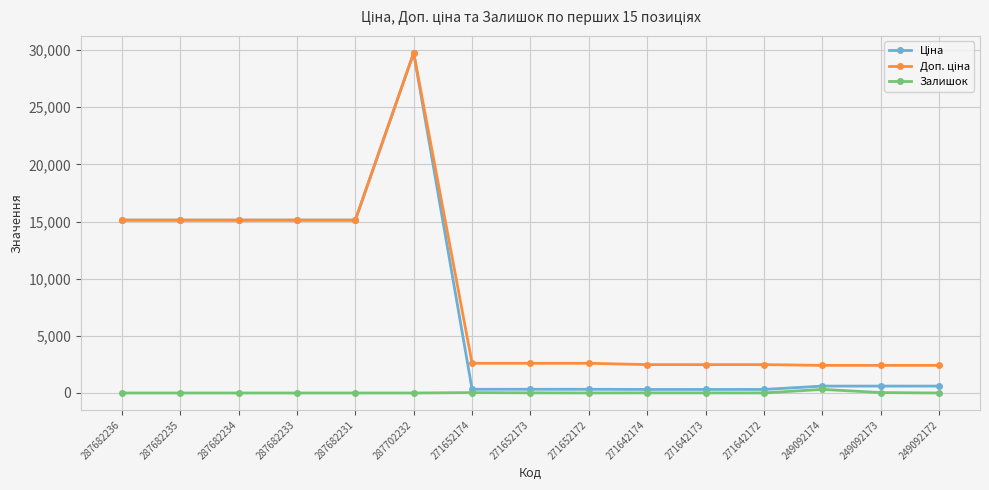

True or false: Залишок has a value of 316.0 at 249092174.

True